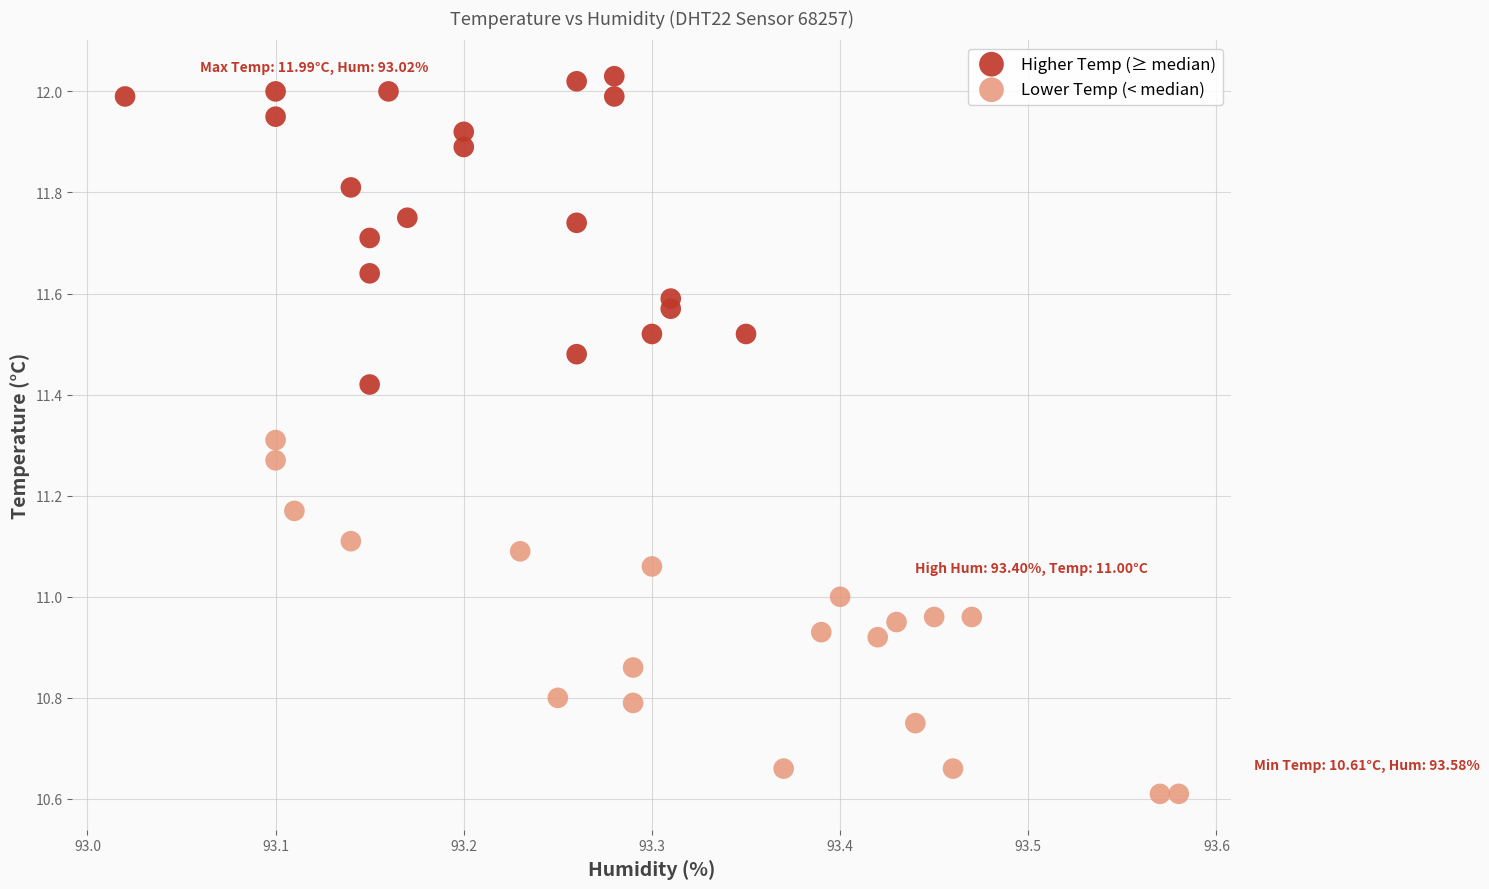

Which series reaches the maximum Y coordinate?

Higher Temp (≥ median)